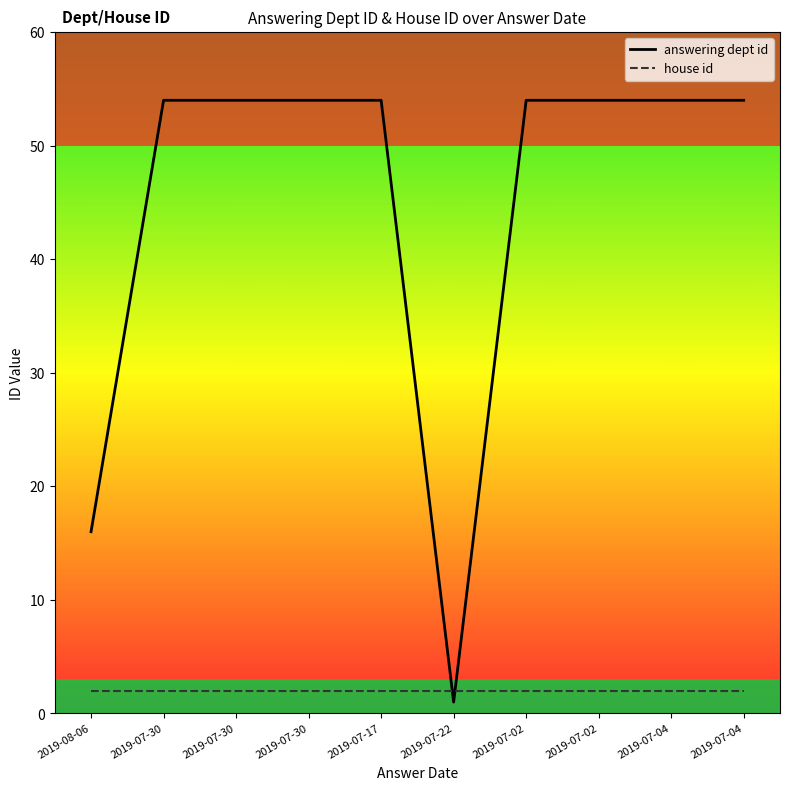

How many lines are shown in the chart?

2